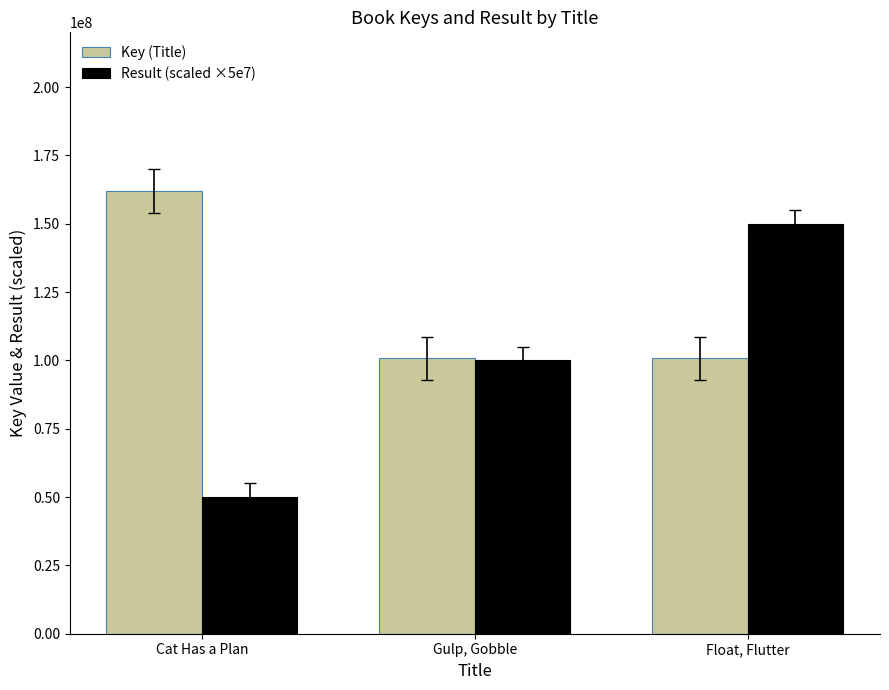

How many groups of bars are there?

3